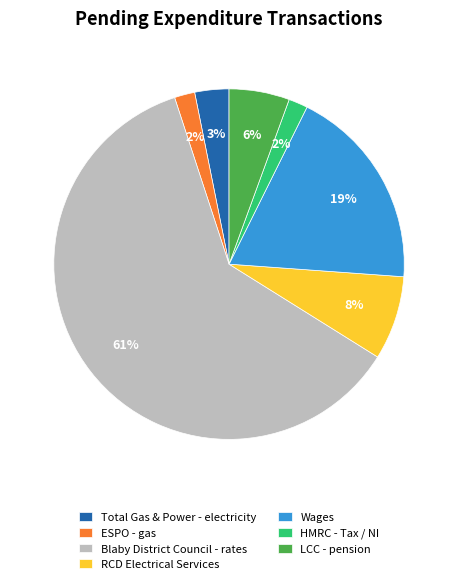

What is the majority slice?

Blaby District Council - rates